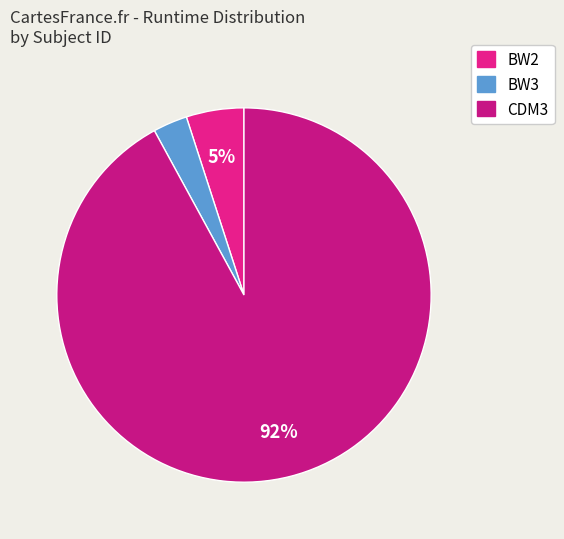

True or false: BW3 accounts for 1% of the total.

False